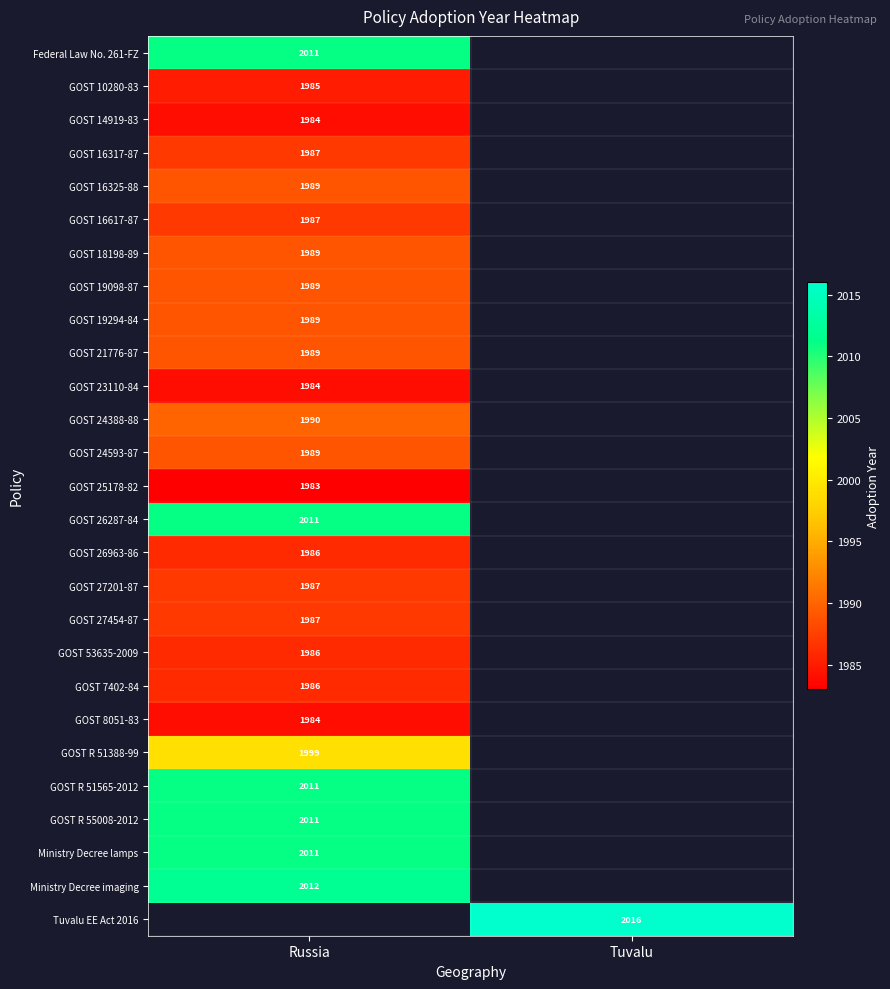

What is the difference between the highest and lowest values at Russia?

29.0